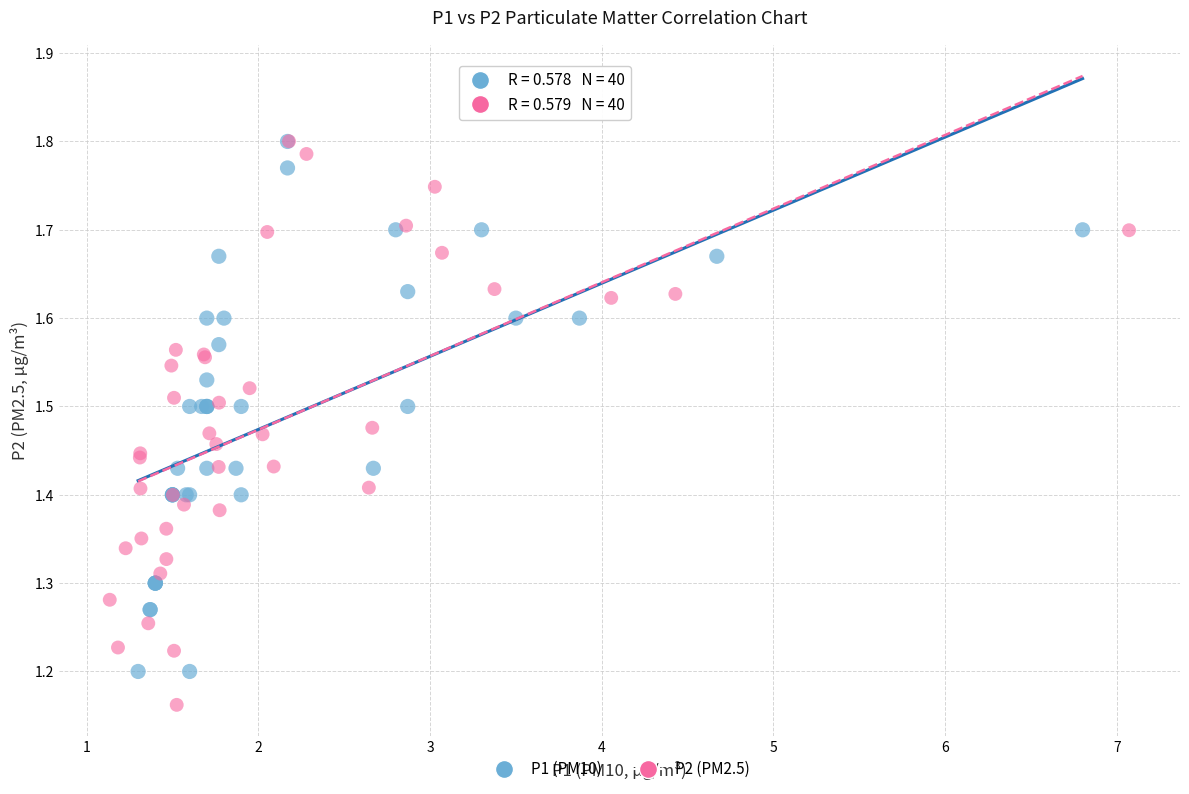

What are all the series names shown in the legend?

P1 (PM10), P2 (PM2.5)